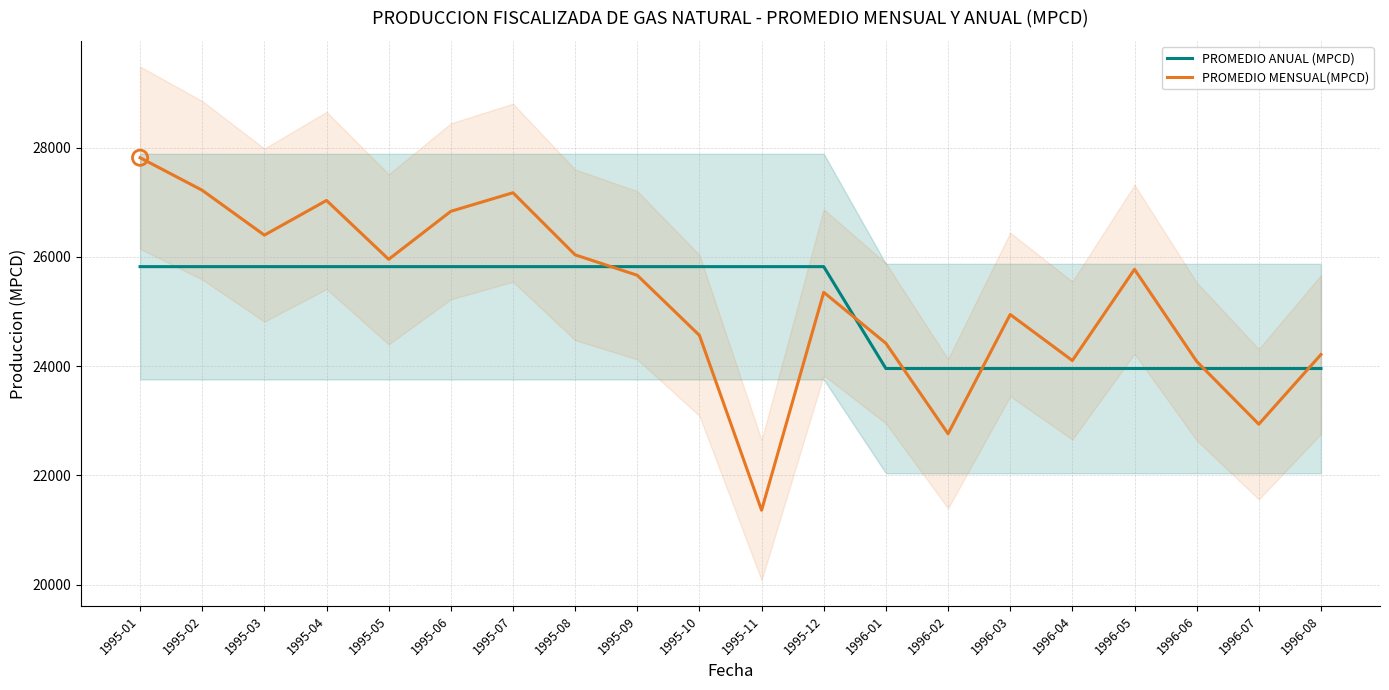

What are all the series names shown in the legend?

PROMEDIO ANUAL (MPCD), PROMEDIO MENSUAL(MPCD)